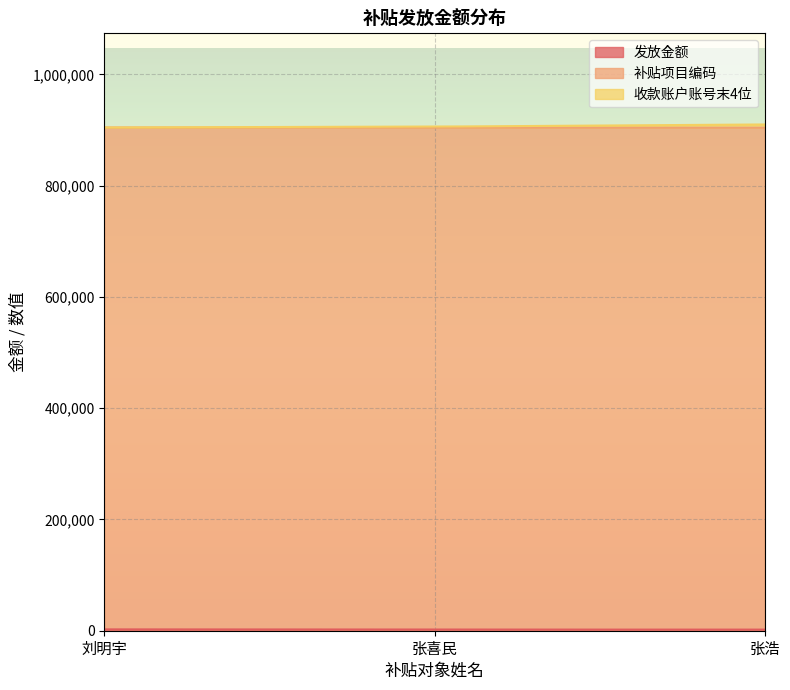

Which series changed the most between 刘明宇 and 张喜民?

收款账户账号末4位